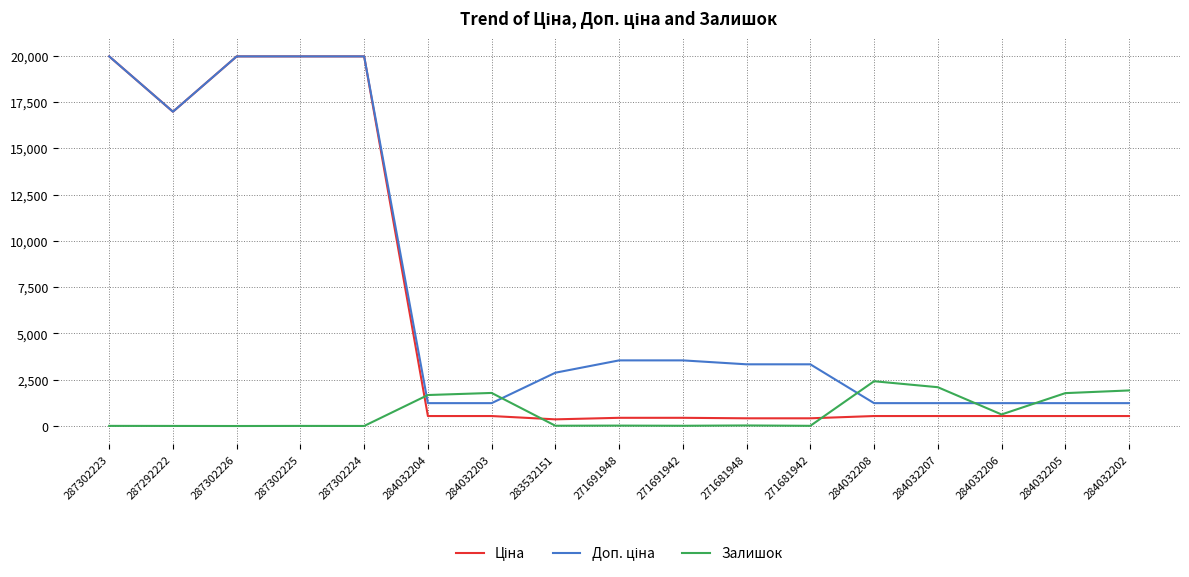

True or false: Залишок has more than 2 points higher than both neighbors.

True